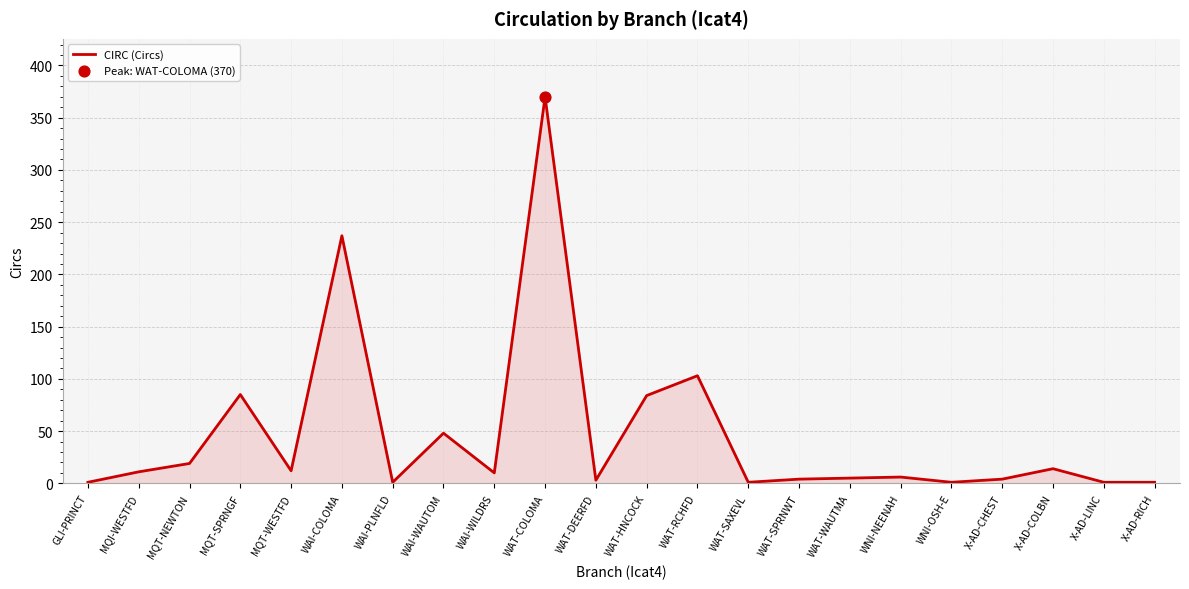

What is the change in value from WAI-COLOMA to WAI-WAUTOM?

-189